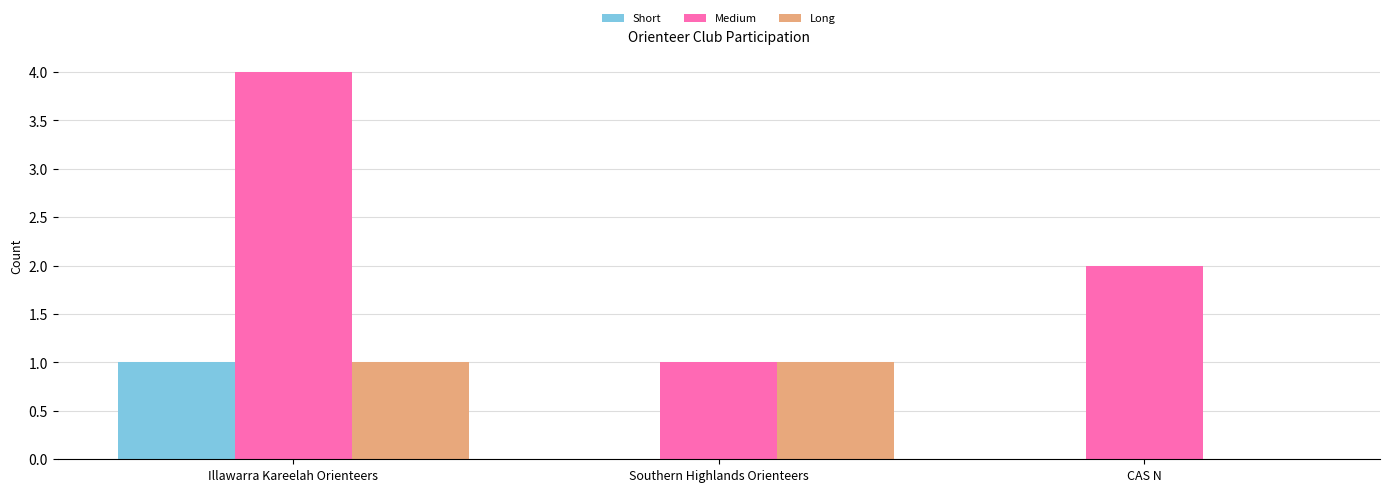

Reading left to right, extract all data points from this chart.

Short: Illawarra Kareelah Orienteers=1	Southern Highlands Orienteers=0	CAS N=0
Medium: Illawarra Kareelah Orienteers=4	Southern Highlands Orienteers=1	CAS N=2
Long: Illawarra Kareelah Orienteers=1	Southern Highlands Orienteers=1	CAS N=0